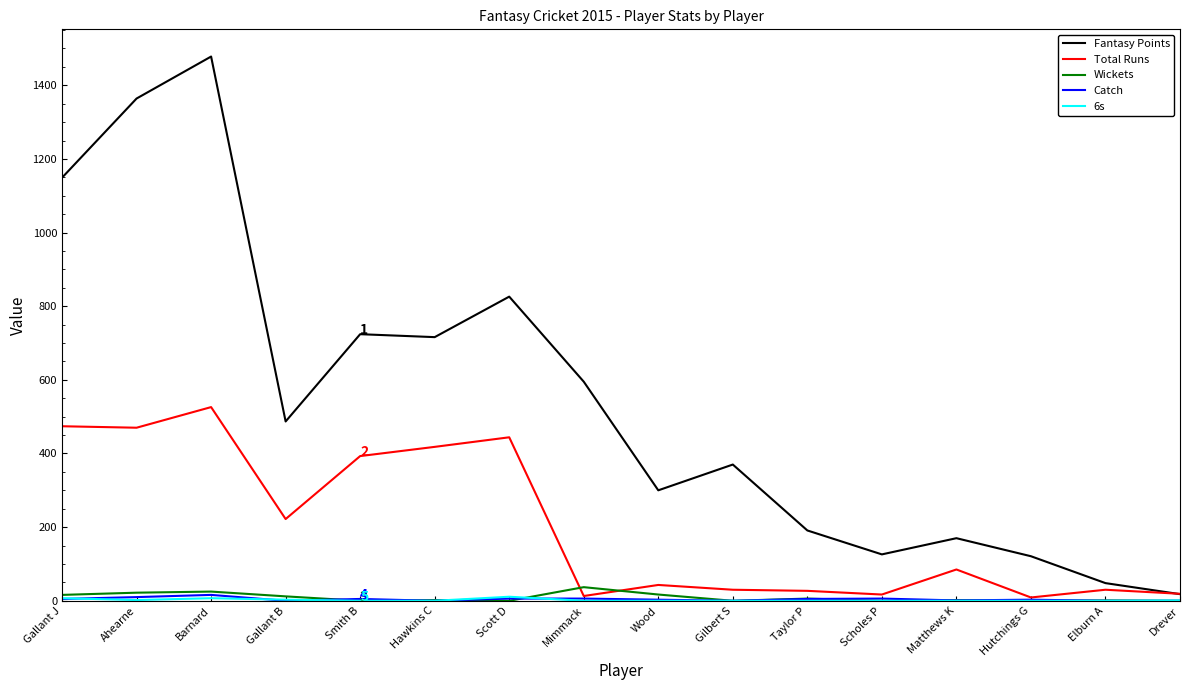

At which category is the sum across all series the highest?

Barnard